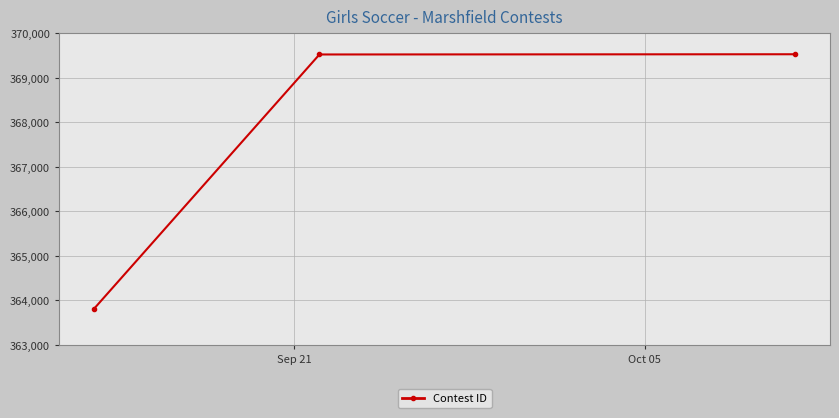

What is the value of the 3rd point from the left?

369531